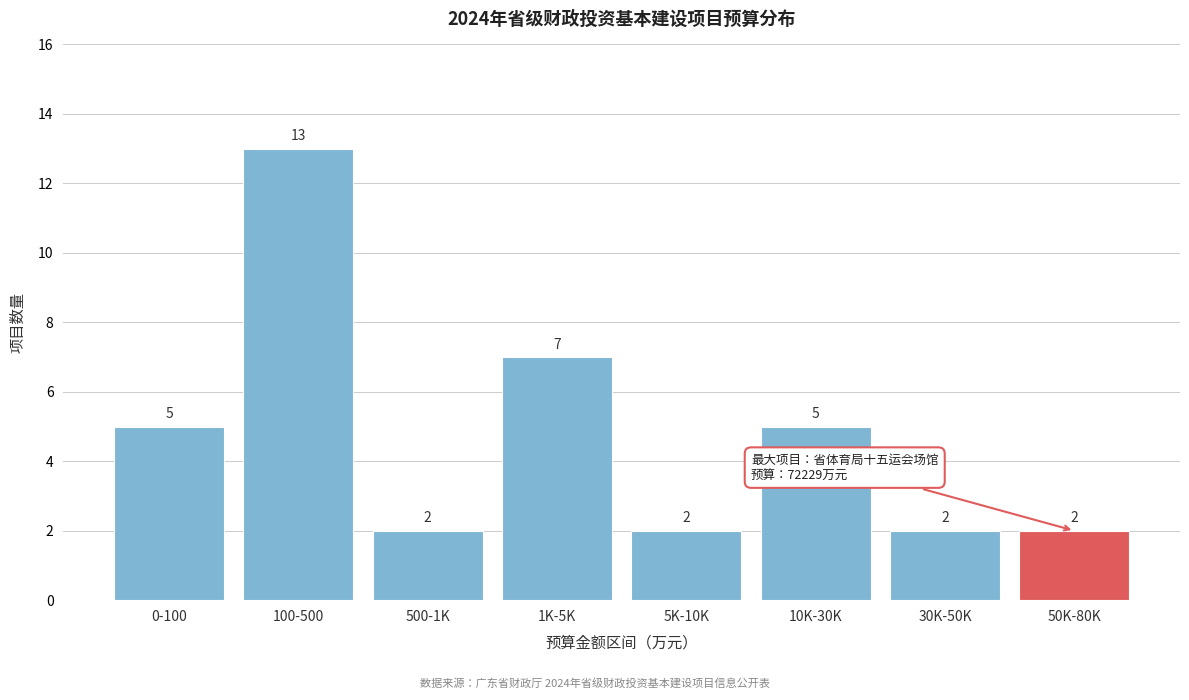

Reading right to left, extract all data points from this chart.

2	2	5	2	7	2	13	5